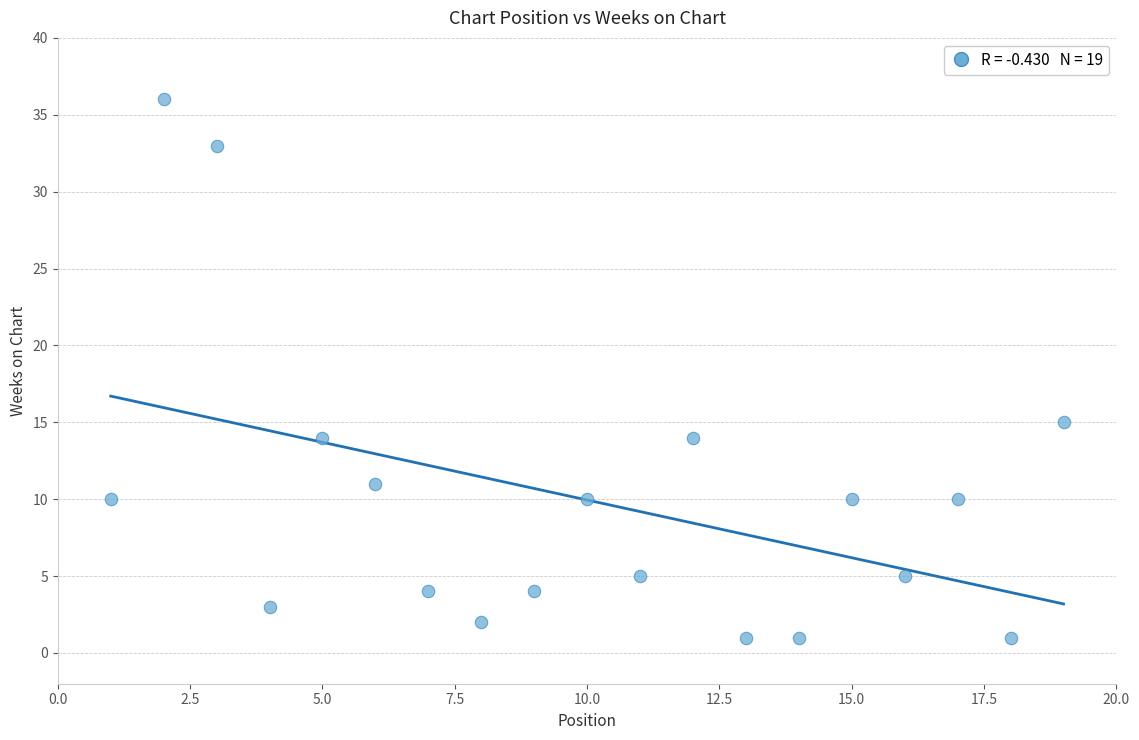

What Y value in the scatter plot is closest to 18?

15